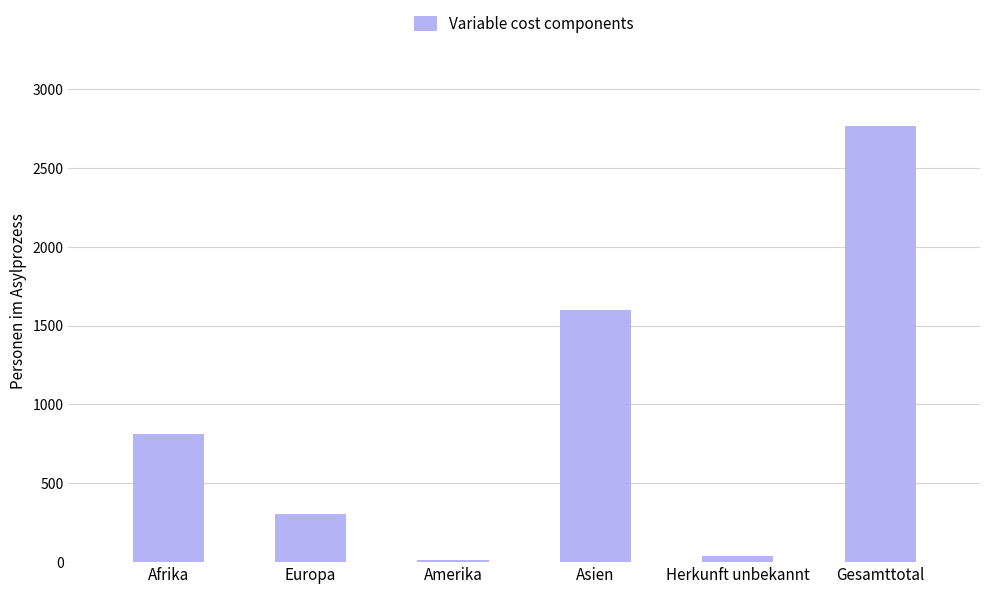

Which category has the highest value across all series?

Gesamttotal